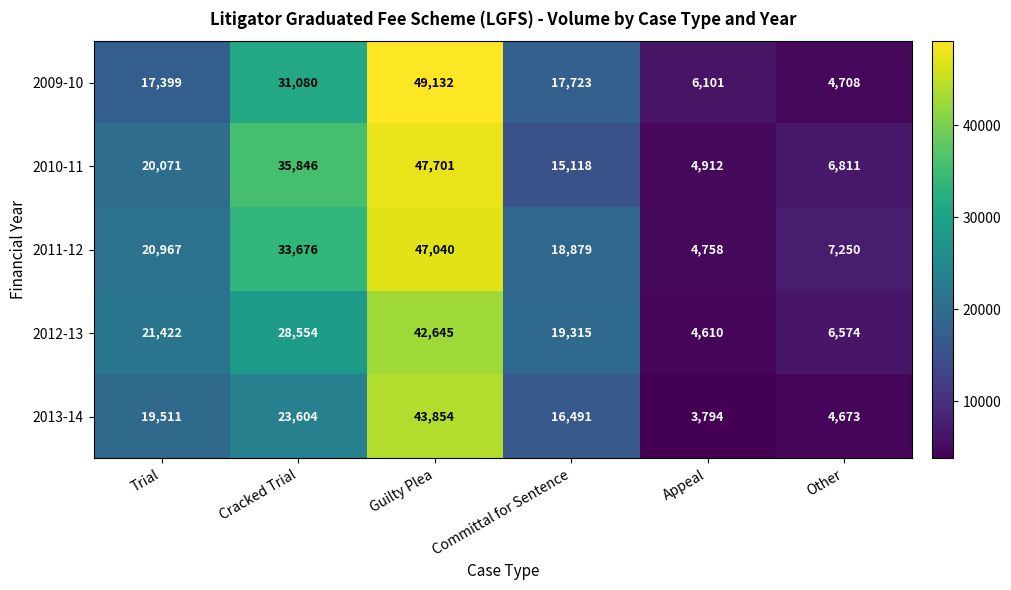

What value does the 2013-14 series have at Other, to the nearest 10?

4670